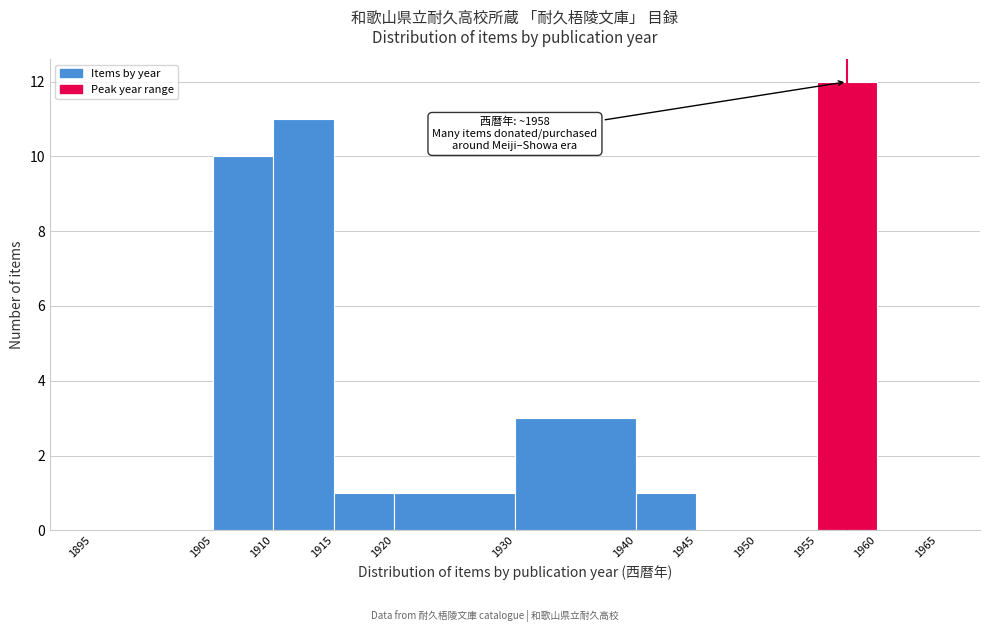

Over which range of the x-axis is the bar tallest?

1955 to 1960